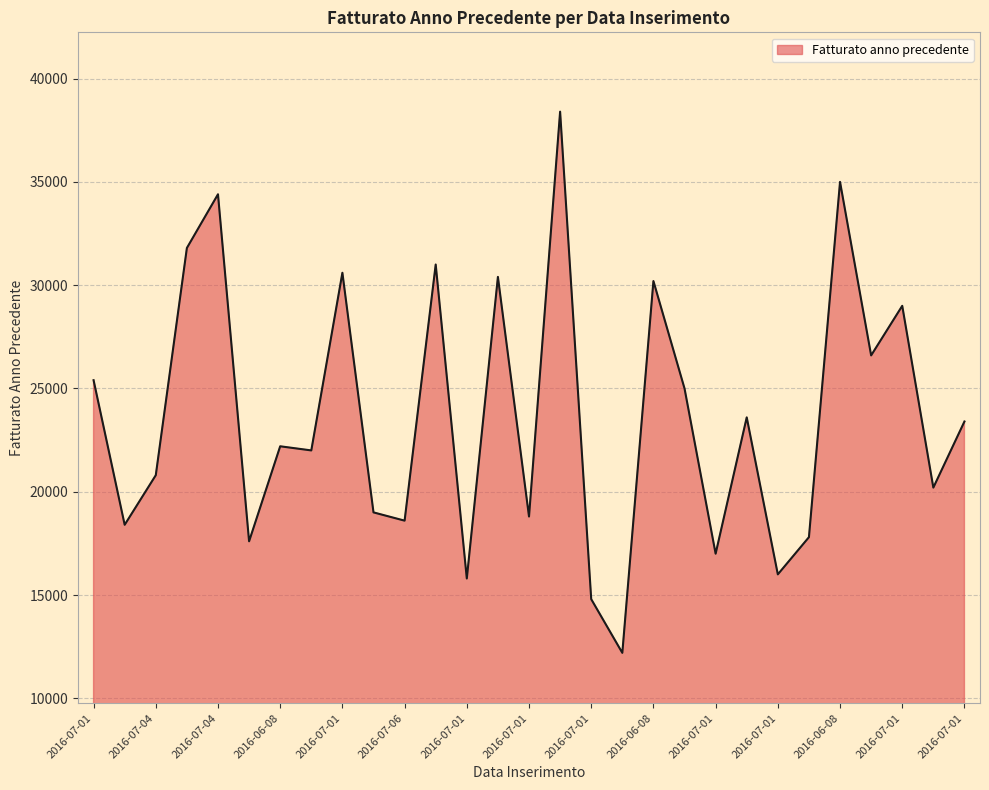

What is the greatest value displayed?

38400